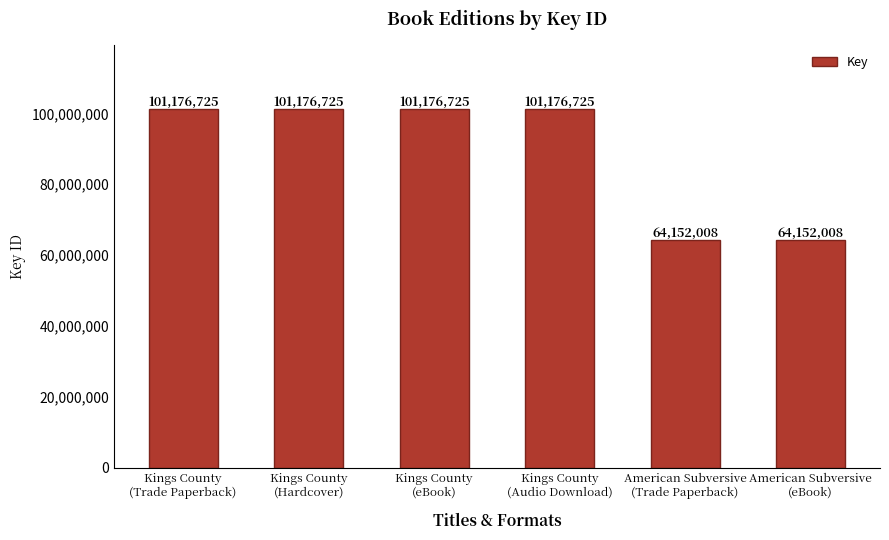

How many values are between 64152008 and 101176725?

6